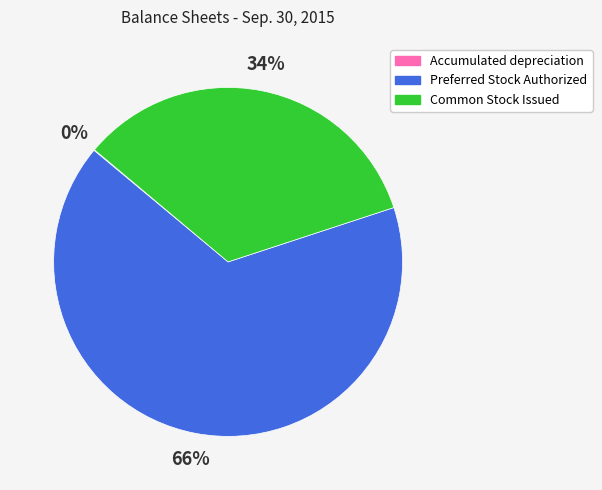

To the nearest percent, what is the difference between the largest and smallest slice percentages?

66%